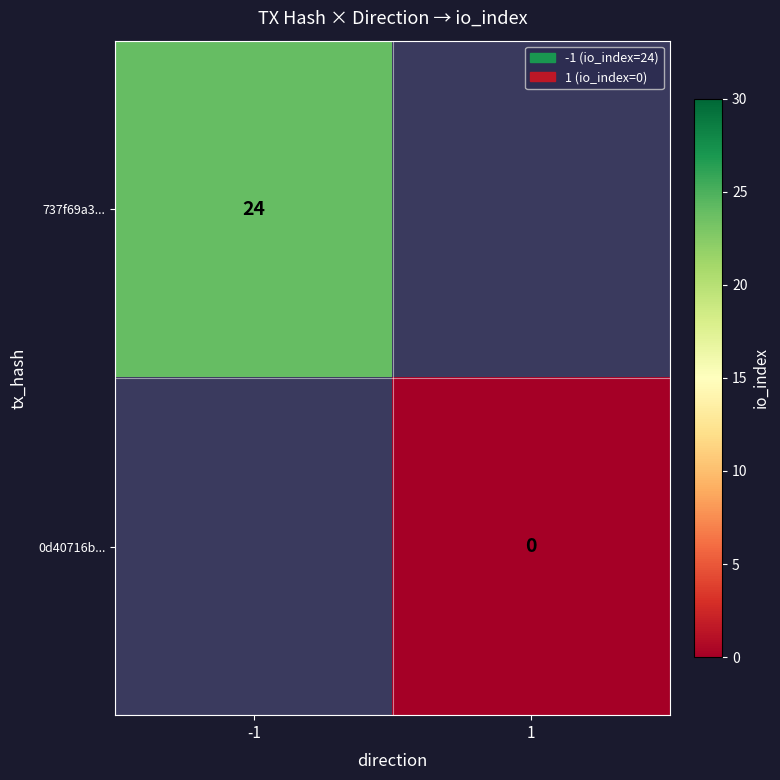

Which has a higher value, 1 or -1?

-1